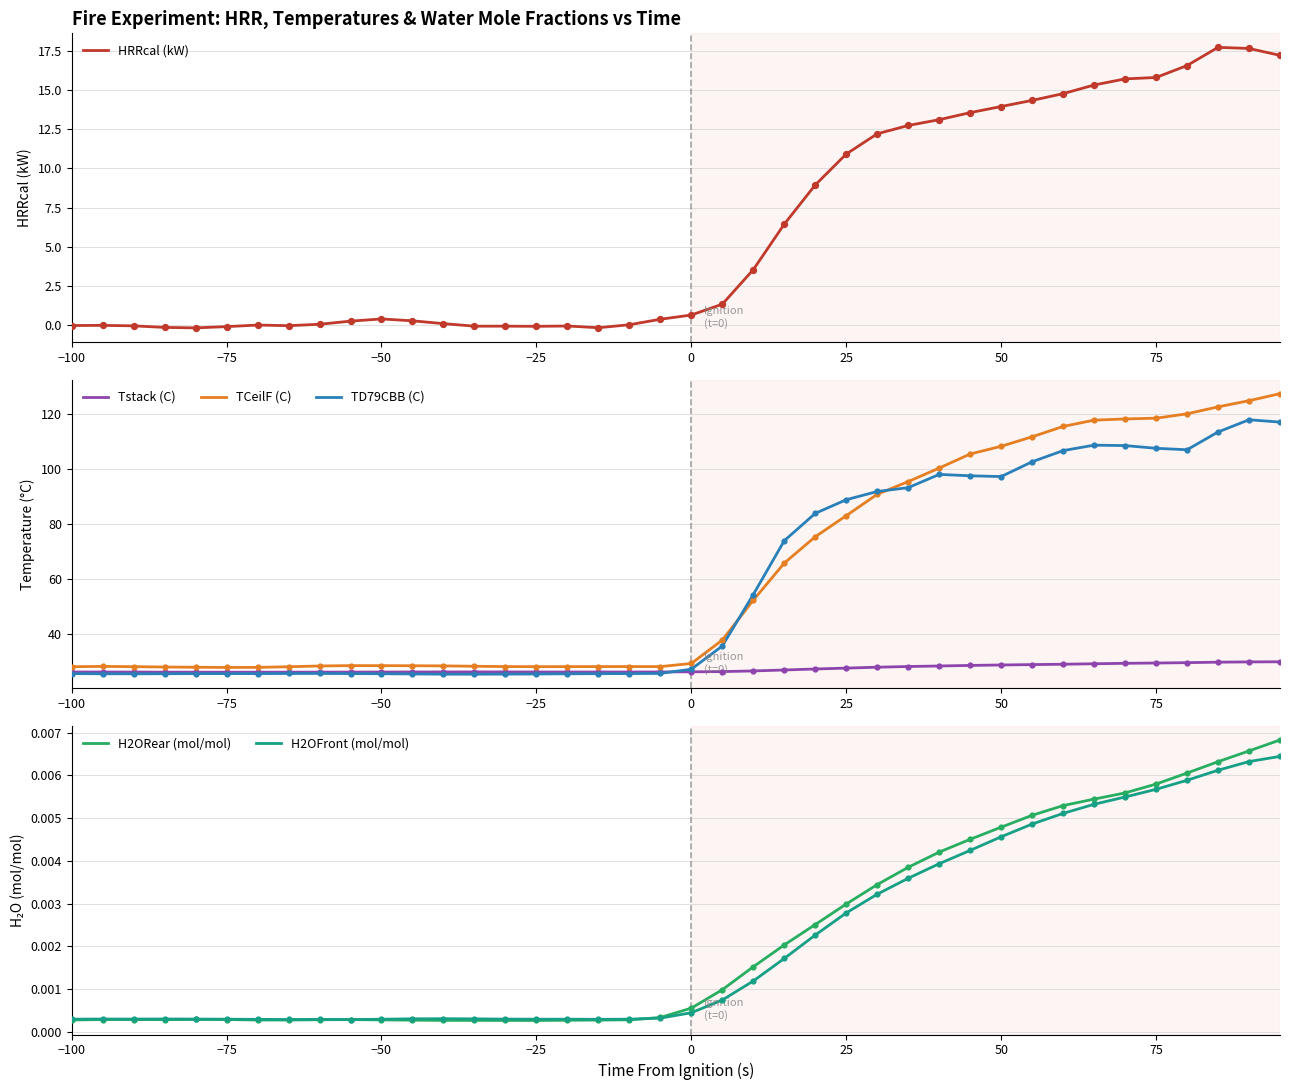

Is it true that TCeilF (C) equals 29.4 at 0?

True